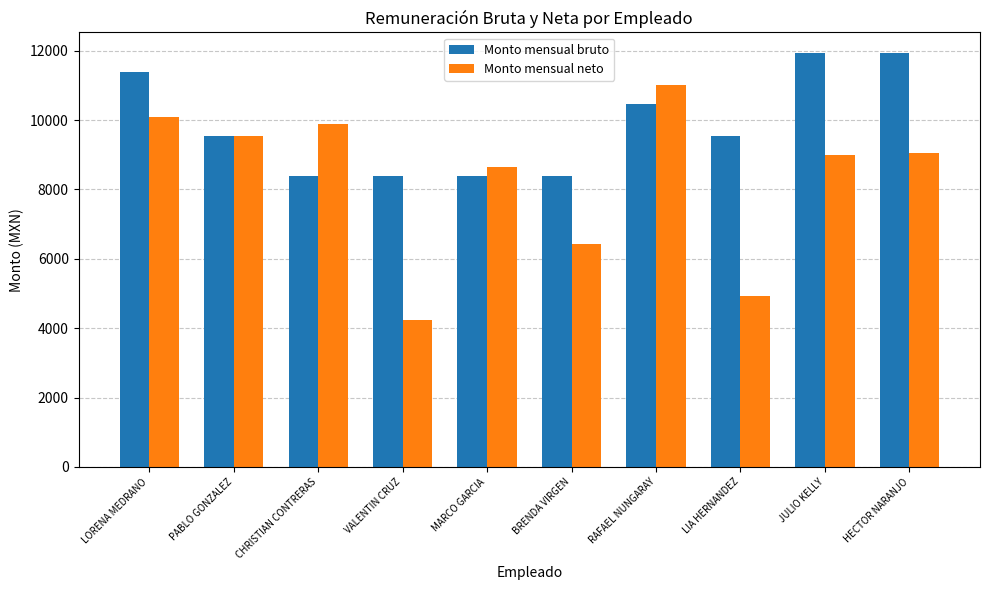

What is the difference between the maximum and minimum values in the Monto mensual bruto series?

3538.0